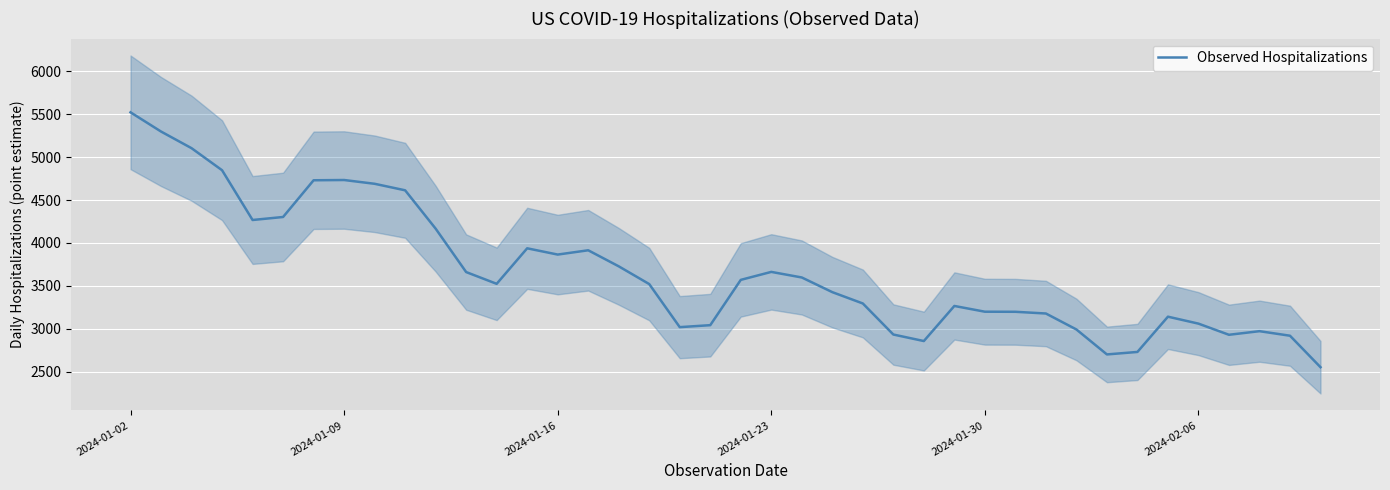

Reading left to right, transcribe all the data shown in this chart.

5522	5298	5104	4847	4267	4302	4730	4733	4689	4613	4166	3660	3523	3937	3864	3914	3727	3520	3018	3041	3569	3662	3597	3426	3294	2932	2856	3265	3198	3197	3177	2991	2700	2729	3140	3059	2929	2971	2918	2551